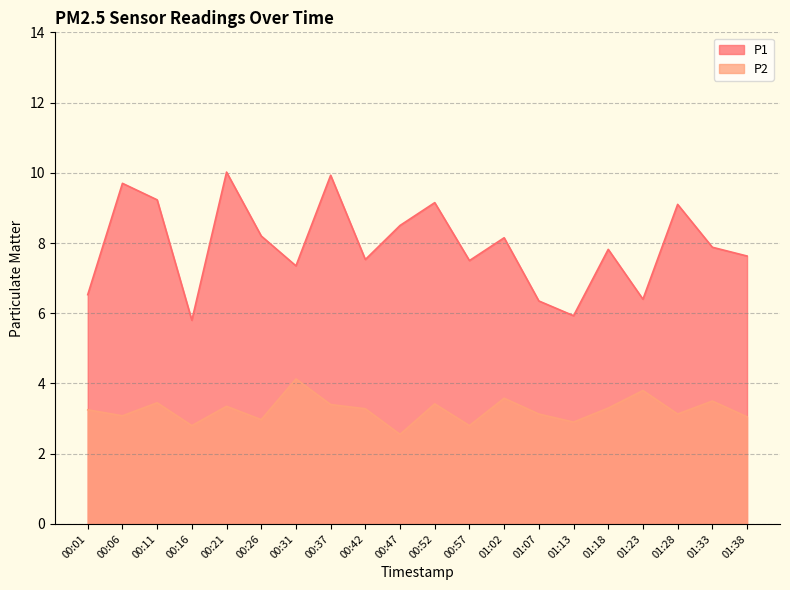

What are all the series names shown in the legend?

P1, P2